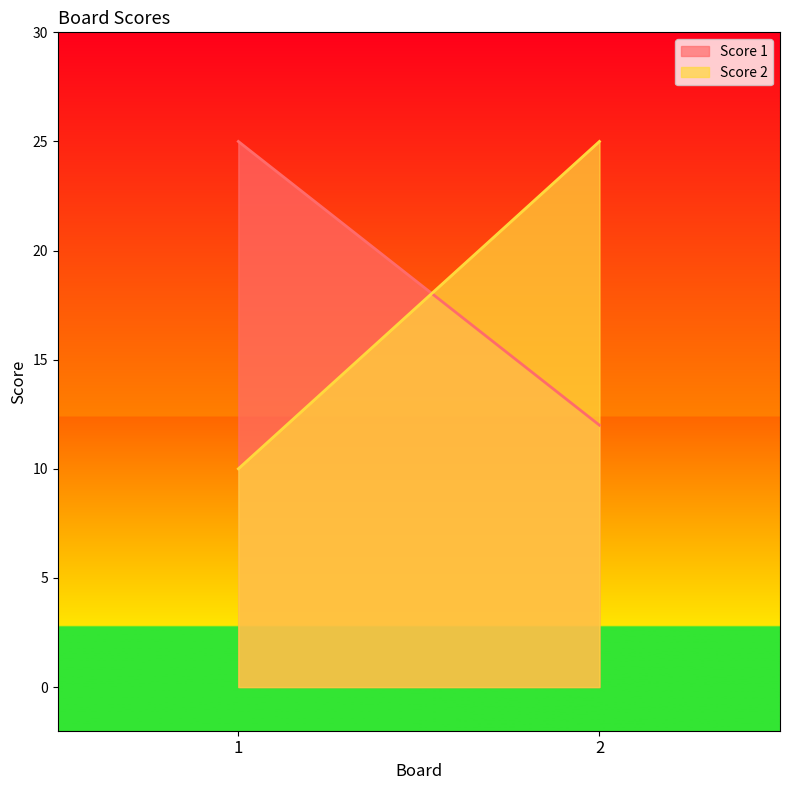

Count the Score 1 values in the range 12 to 25.

2